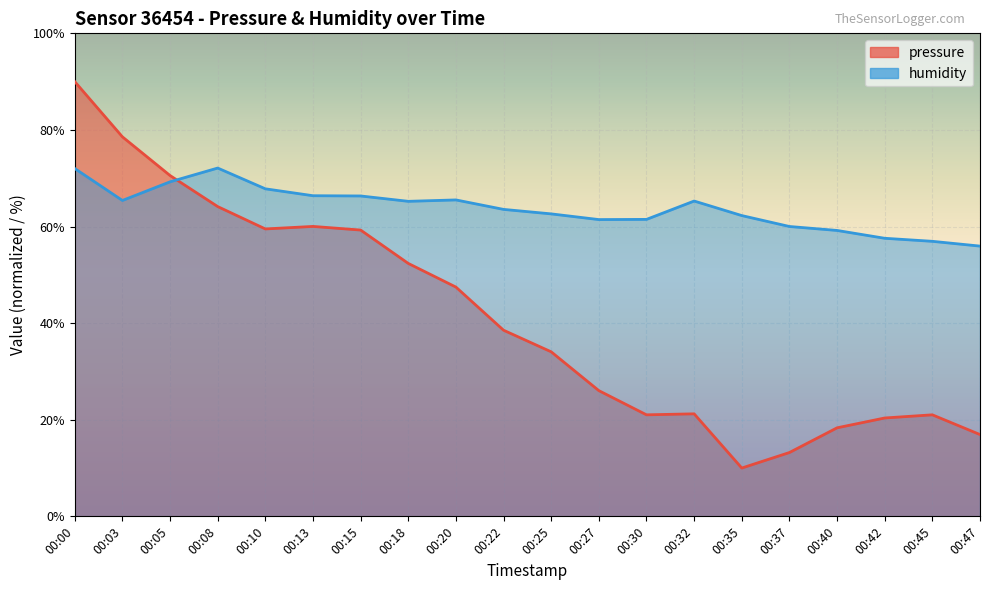

True or false: humidity has a value of 107.0 at 00:03.

False